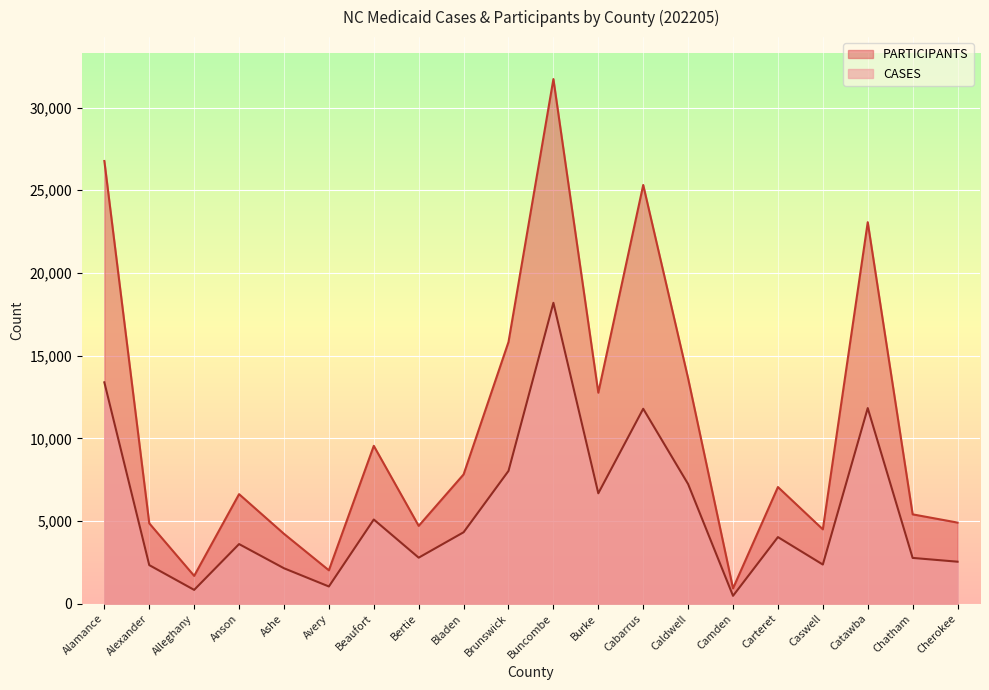

How many interior local valleys does the PARTICIPANTS series have?

6